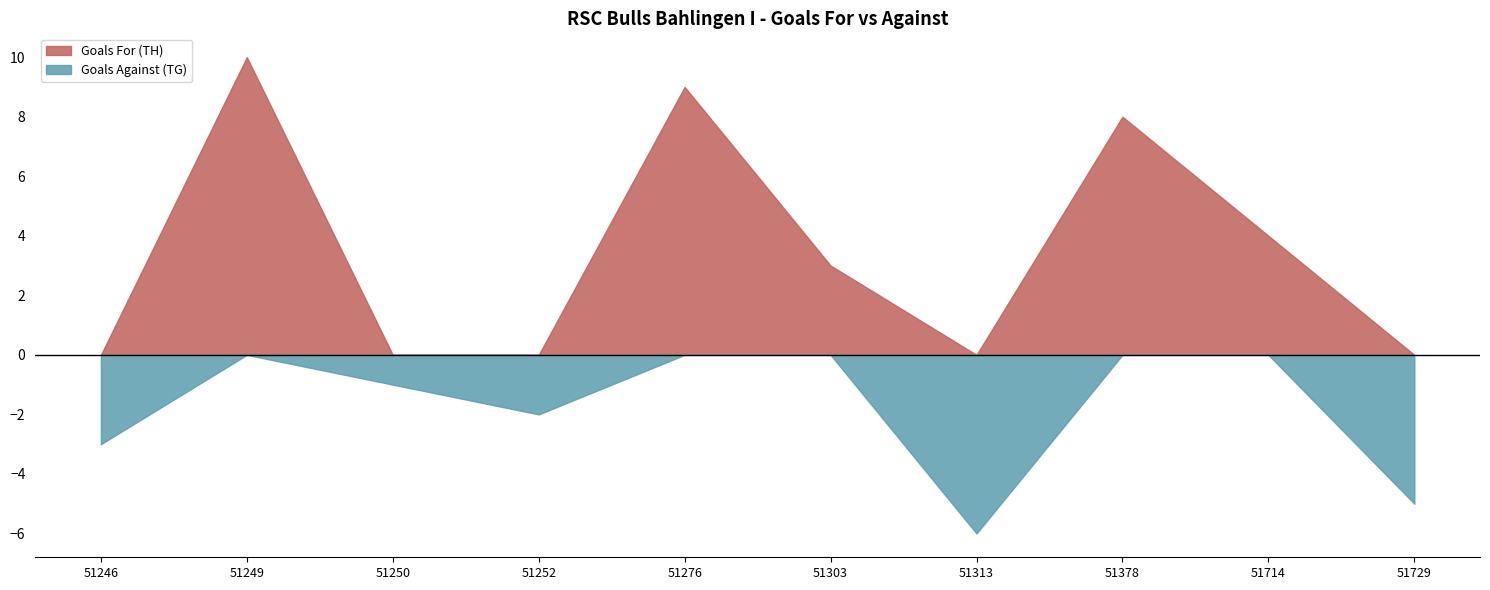

At which category is the sum across all series the highest?

51249